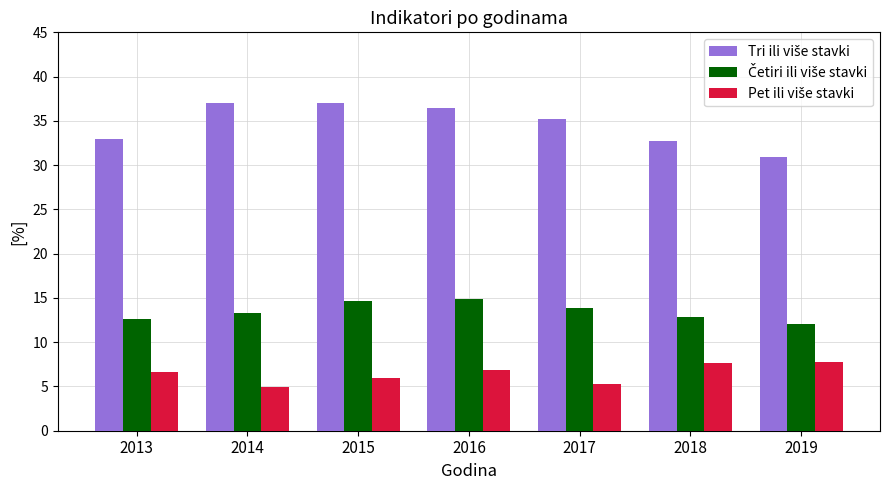

How many bars are there in each group?

3